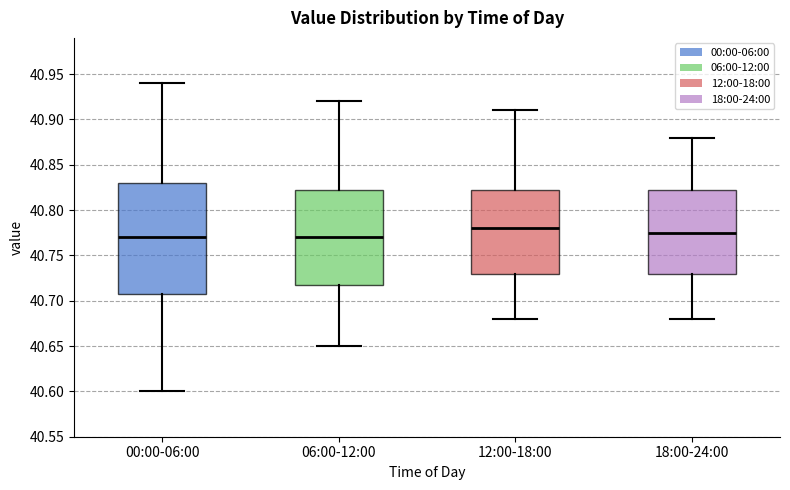

Which box is the tallest, from its lower edge to its upper edge?

00:00-06:00